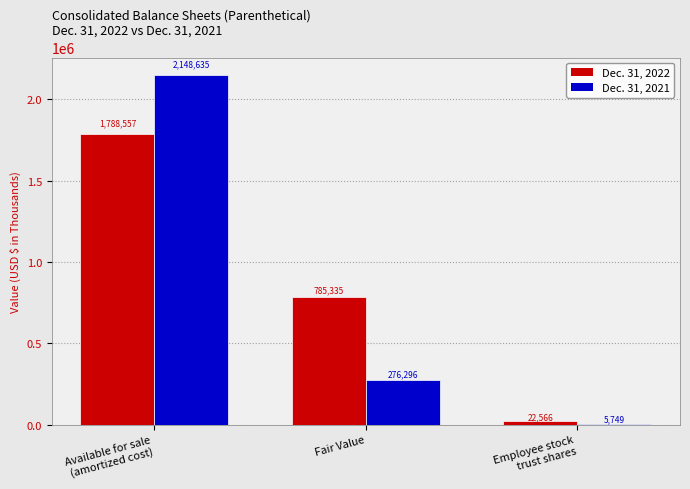

Reading left to right, what are all the values shown in this chart?

Dec. 31, 2022: Available for sale
(amortized cost)=1788557	Fair Value=785335	Employee stock
trust shares=22566
Dec. 31, 2021: Available for sale
(amortized cost)=2148635	Fair Value=276296	Employee stock
trust shares=5749